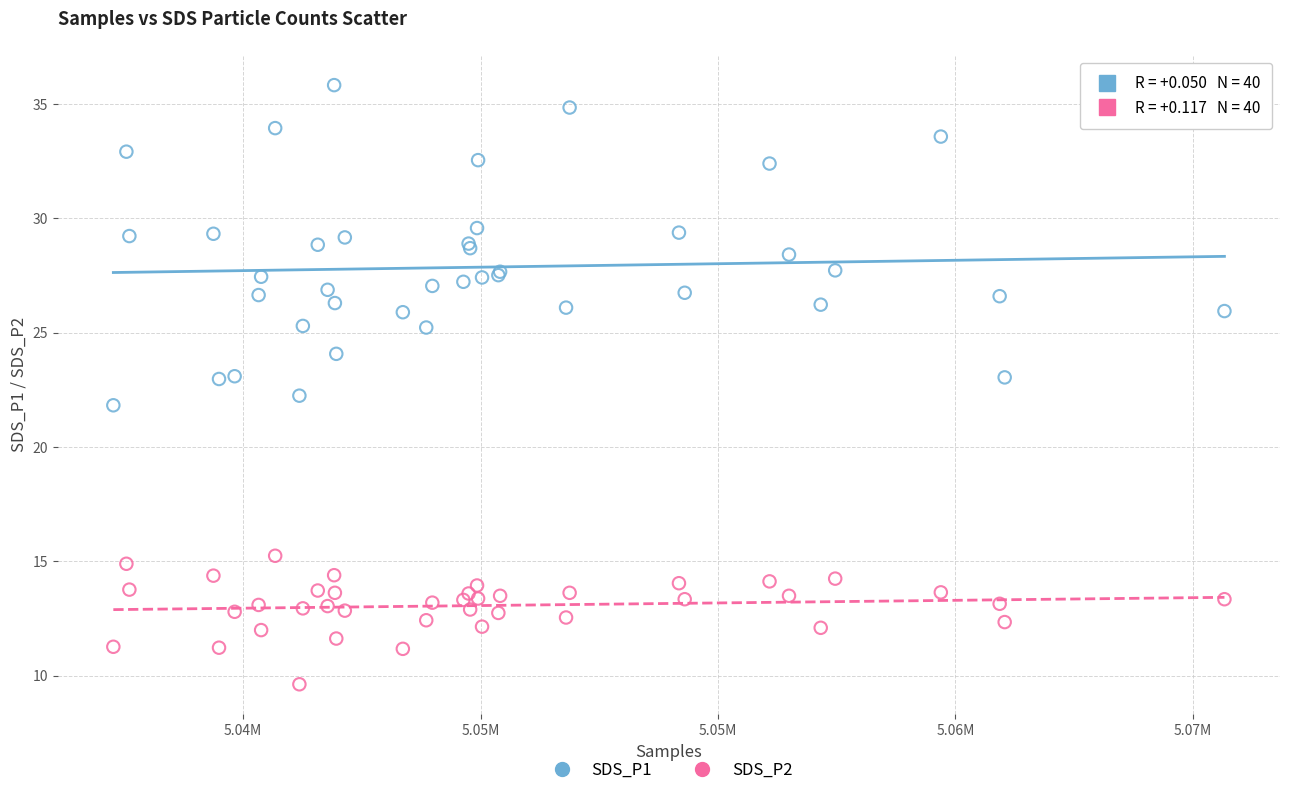

What are all the series names shown in the legend?

SDS_P1, SDS_P2